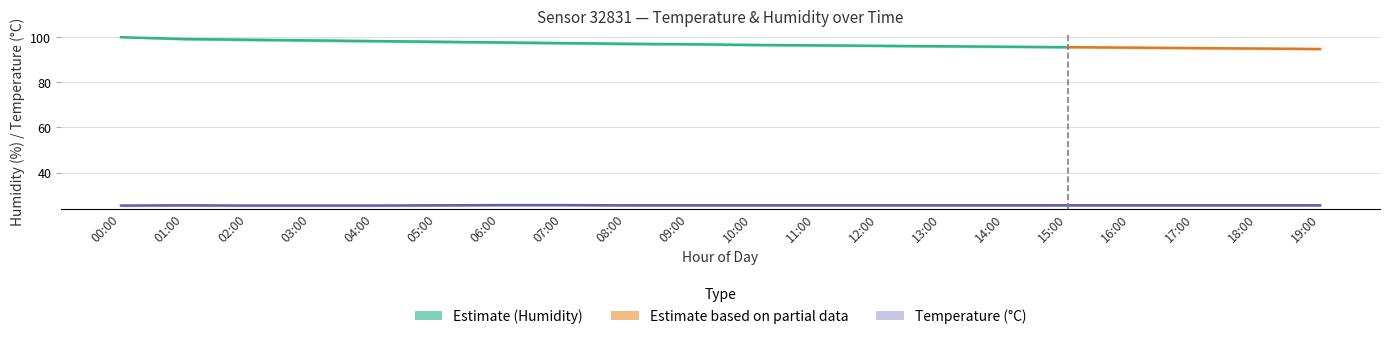

Reading left to right, what are all the values shown in this chart?

humidity: 00:00=99.9	01:00=99.1	02:00=98.8	03:00=98.5	04:00=98.2	05:00=97.9	06:00=97.6	07:00=97.3	08:00=97.0	09:00=96.8	10:00=96.5	11:00=96.3	12:00=96.1	13:00=95.9	14:00=95.7	15:00=95.5	16:00=95.3	17:00=95.1	18:00=94.9	19:00=94.7
humidity_upper: 00:00=99.9	01:00=99.5	02:00=99.2	03:00=98.9	04:00=98.6	05:00=98.3	06:00=98.0	07:00=97.7	08:00=97.4	09:00=97.1	10:00=96.8	11:00=96.6	12:00=96.4	13:00=96.2	14:00=96.0	15:00=95.8	16:00=95.6	17:00=95.4	18:00=95.2	19:00=95.0
humidity_lower: 00:00=99.9	01:00=98.8	02:00=98.4	03:00=98.1	04:00=97.8	05:00=97.5	06:00=97.2	07:00=96.9	08:00=96.6	09:00=96.5	10:00=96.2	11:00=96.0	12:00=95.8	13:00=95.6	14:00=95.4	15:00=95.2	16:00=95.0	17:00=94.8	18:00=94.6	19:00=94.4
temperature: 00:00=25.4	01:00=25.5	02:00=25.4	03:00=25.4	04:00=25.4	05:00=25.5	06:00=25.6	07:00=25.6	08:00=25.5	09:00=25.5	10:00=25.5	11:00=25.5	12:00=25.5	13:00=25.5	14:00=25.5	15:00=25.5	16:00=25.5	17:00=25.5	18:00=25.5	19:00=25.5
temperature_upper: 00:00=25.6	01:00=25.6	02:00=25.6	03:00=25.6	04:00=25.6	05:00=25.7	06:00=25.7	07:00=25.7	08:00=25.7	09:00=25.7	10:00=25.7	11:00=25.7	12:00=25.7	13:00=25.7	14:00=25.7	15:00=25.7	16:00=25.7	17:00=25.7	18:00=25.7	19:00=25.7
temperature_lower: 00:00=25.2	01:00=25.3	02:00=25.2	03:00=25.2	04:00=25.2	05:00=25.3	06:00=25.4	07:00=25.4	08:00=25.3	09:00=25.3	10:00=25.3	11:00=25.3	12:00=25.3	13:00=25.3	14:00=25.3	15:00=25.3	16:00=25.3	17:00=25.3	18:00=25.3	19:00=25.3